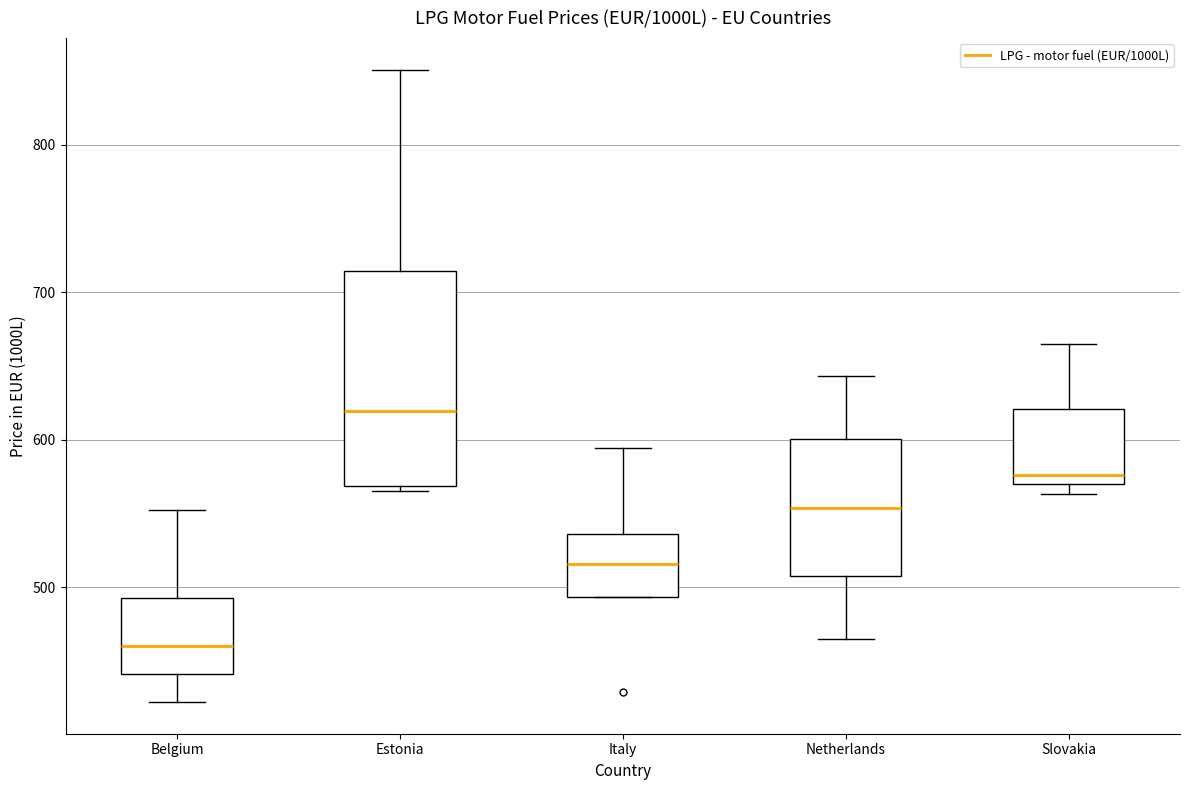

Comparing the boxes themselves (not the whiskers), which one is the tallest?

Estonia